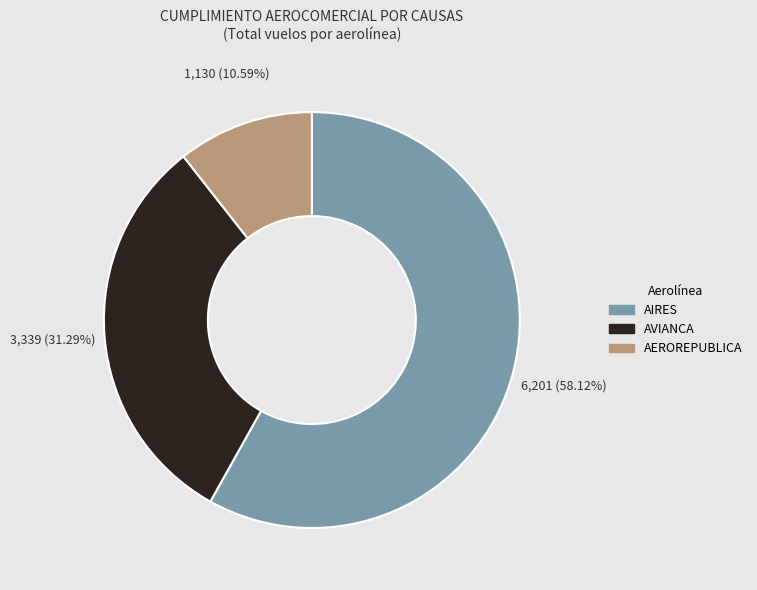

The AIRES slice represents 58% of the pie. True or false?

True